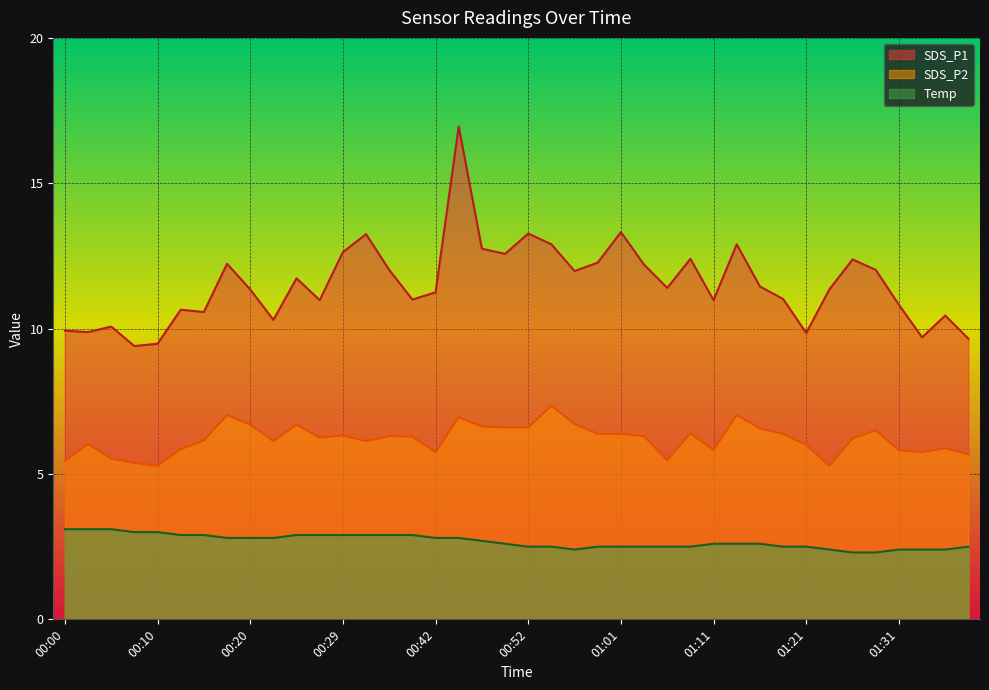

List the series in order of their overall mean, highest first.

SDS_P1, SDS_P2, Temp